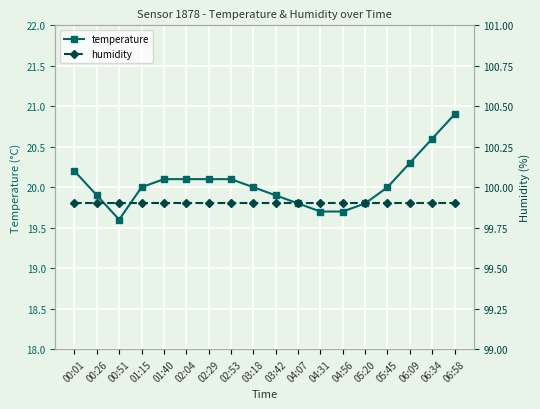

Reading left to right, what are all the values shown in this chart?

temperature: 20.2	19.9	19.6	20.0	20.1	20.1	20.1	20.1	20.0	19.9	19.8	19.7	19.7	19.8	20.0	20.3	20.6	20.9
humidity: 99.9	99.9	99.9	99.9	99.9	99.9	99.9	99.9	99.9	99.9	99.9	99.9	99.9	99.9	99.9	99.9	99.9	99.9